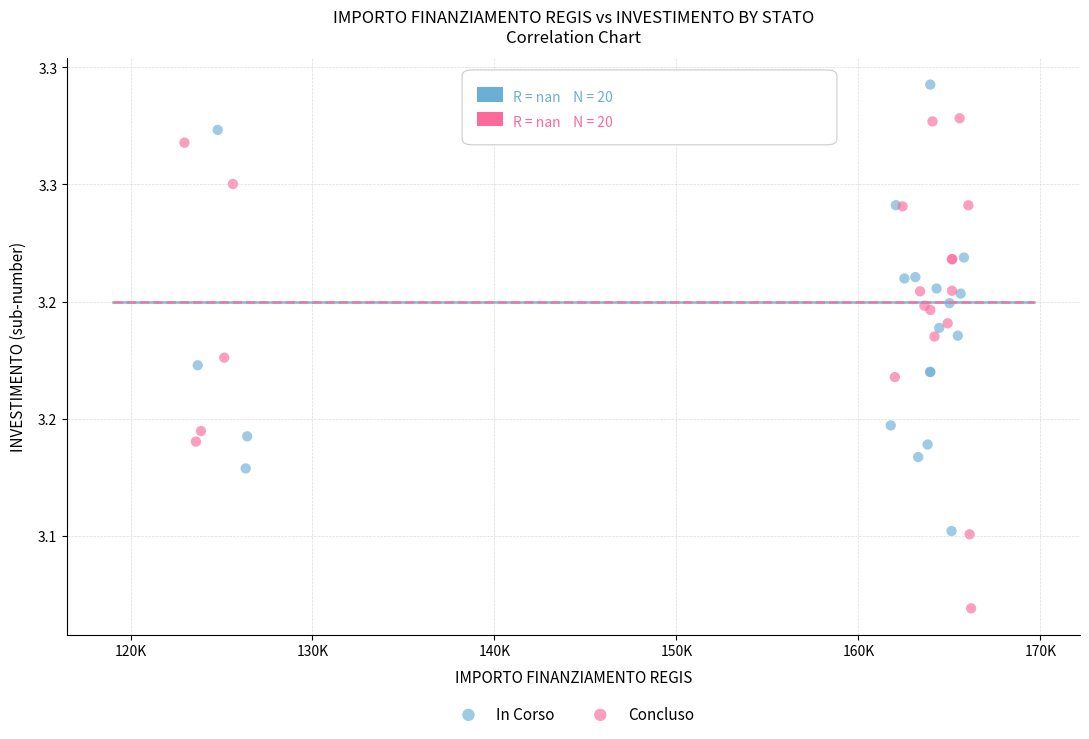

What are all the series names shown in the legend?

In Corso, Concluso